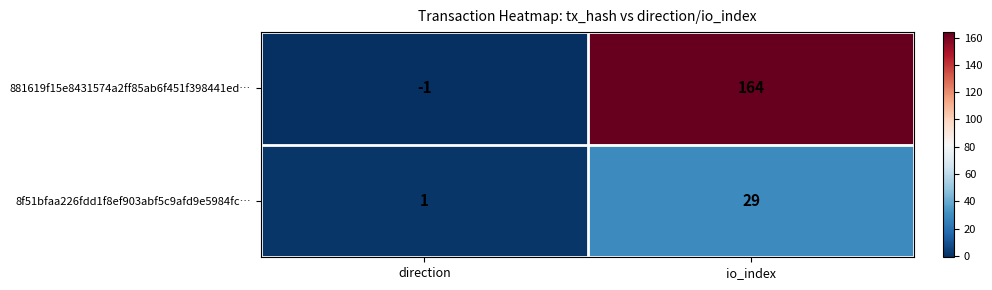

Reading left to right, list all the values displayed in this chart.

881619f15e8431574a2ff85ab6f451f398441ed…: direction=-1	io_index=164
8f51bfaa226fdd1f8ef903abf5c9afd9e5984fc…: direction=1	io_index=29